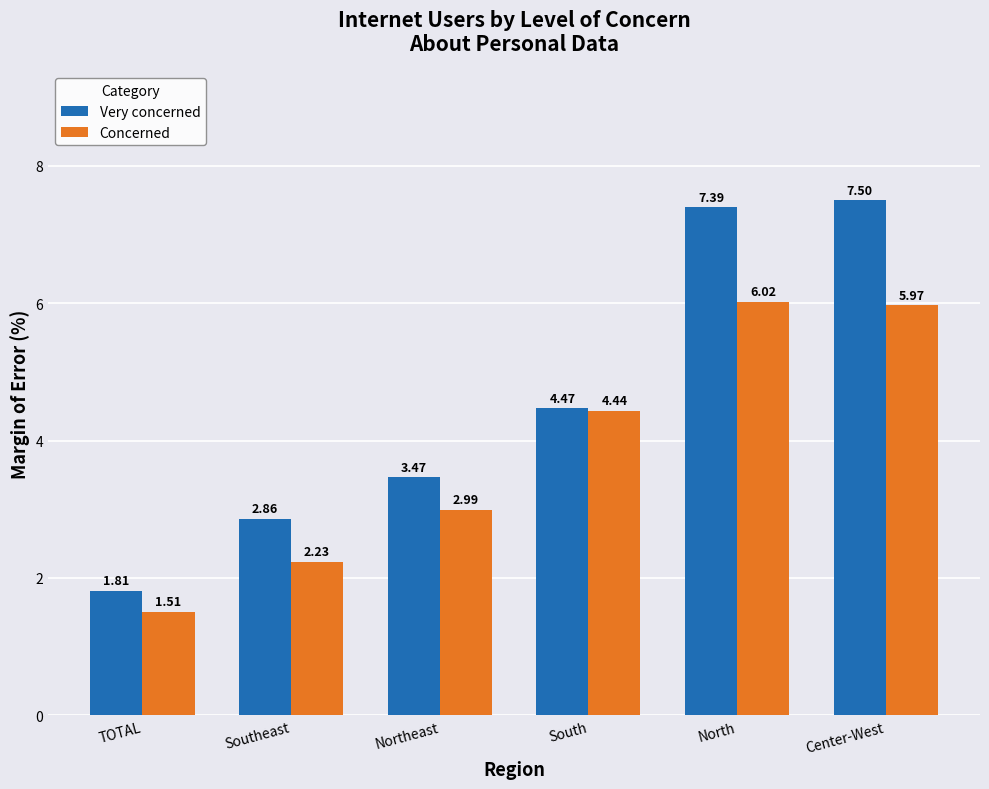

What is the difference between the highest and lowest values at Northeast?

0.5